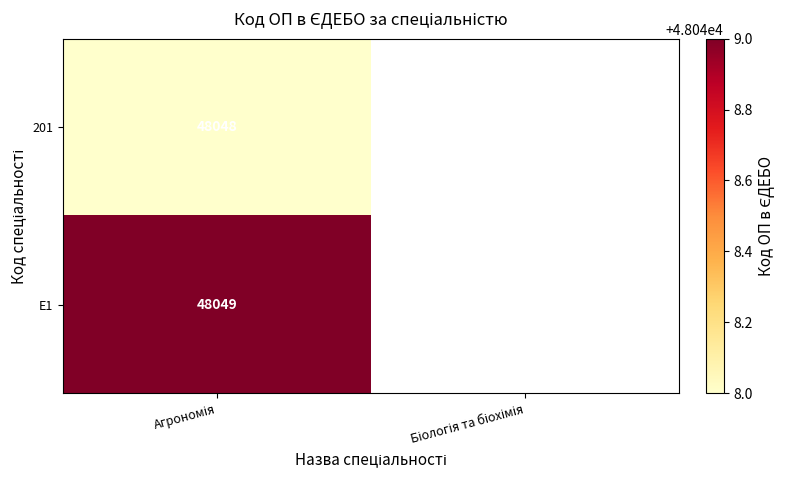

What is the minimum value for 201?

48048.0